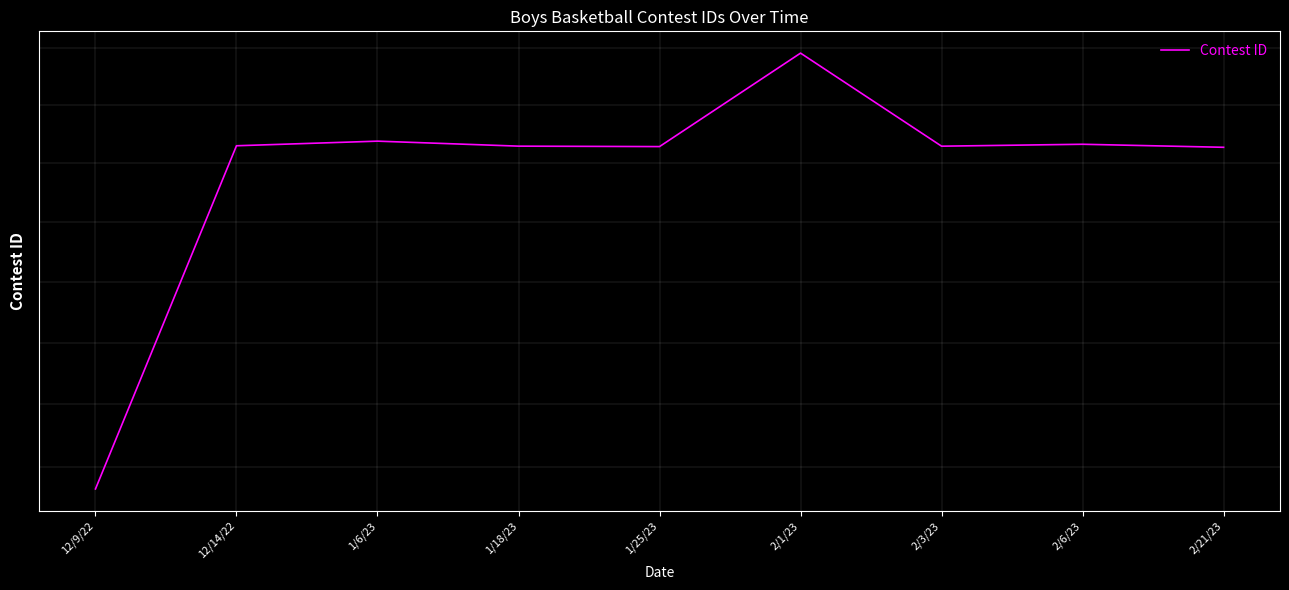

What is the change in value from 12/9/22 to 2/3/23?

+28247